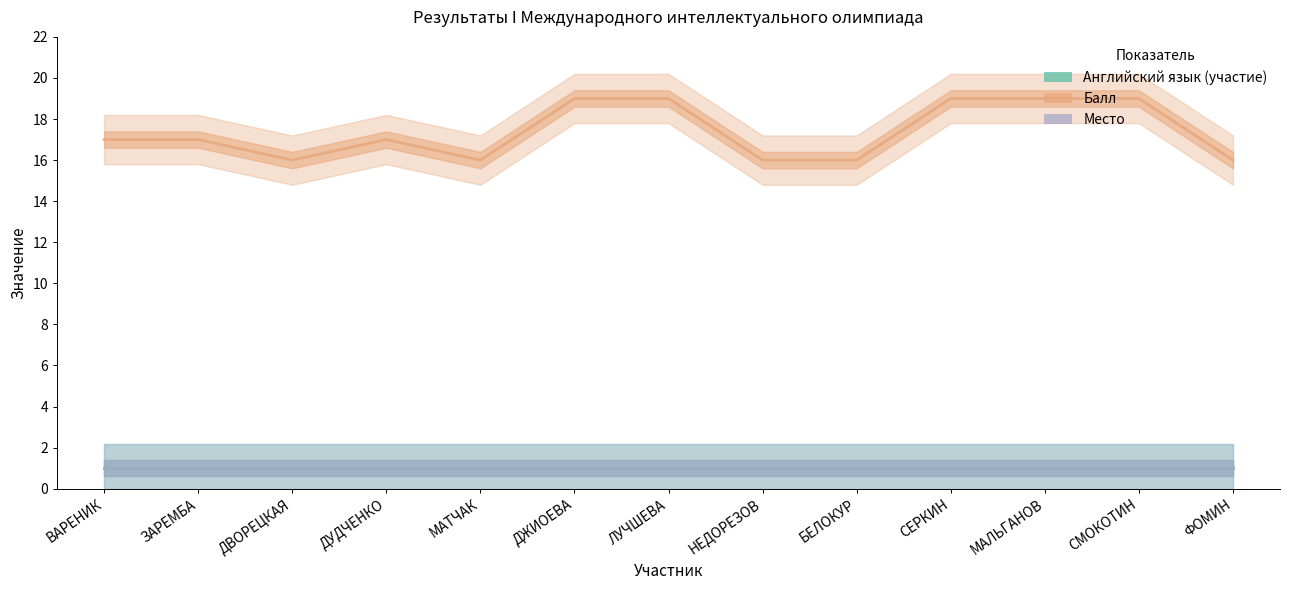

What is the maximum value shown in the chart?

19